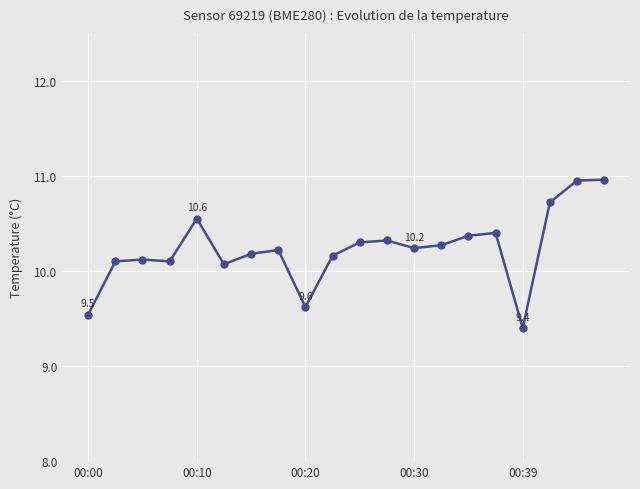

Is this an area chart (filled region under the line)?

No